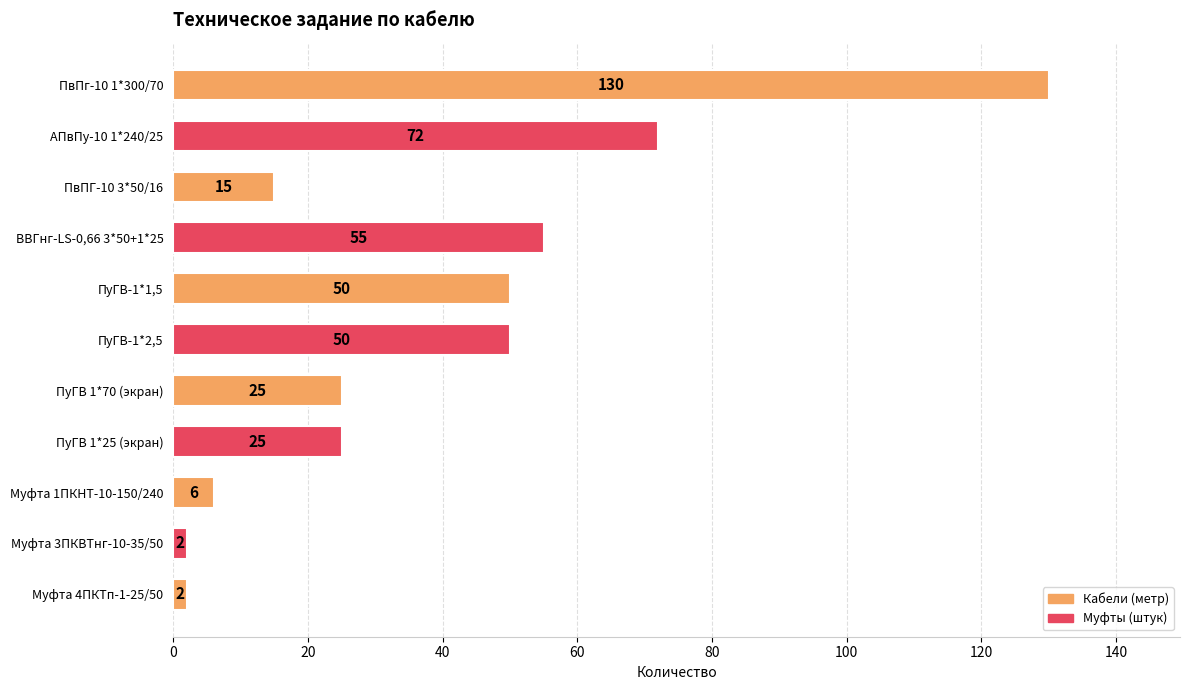

How many series are shown in this chart?

1